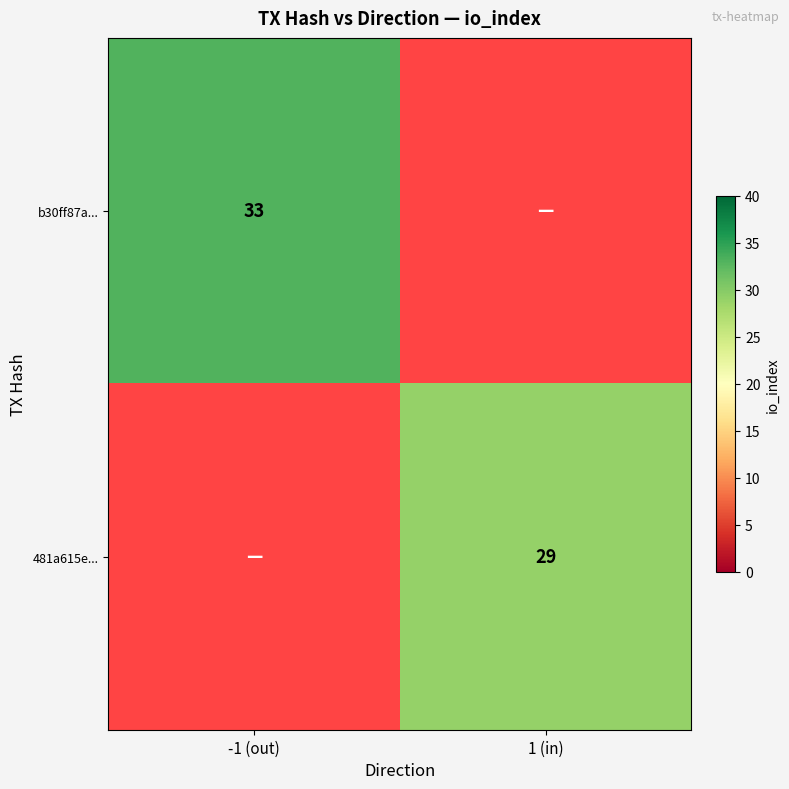

True or false: b30ff87a... has a value of 44.1 at -1 (out).

False